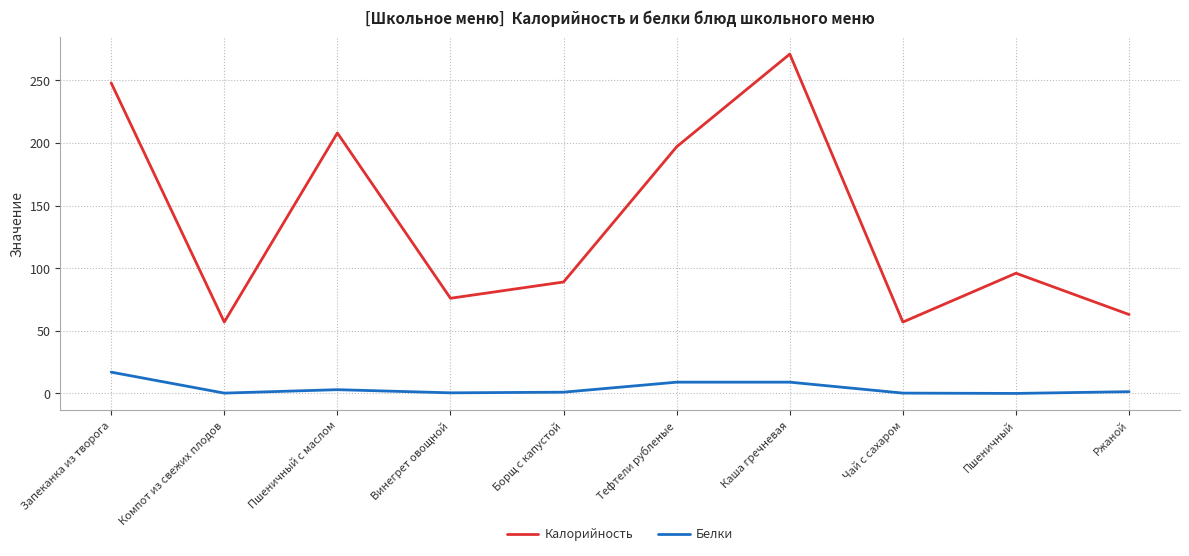

What is the maximum value shown in the chart?

271.0